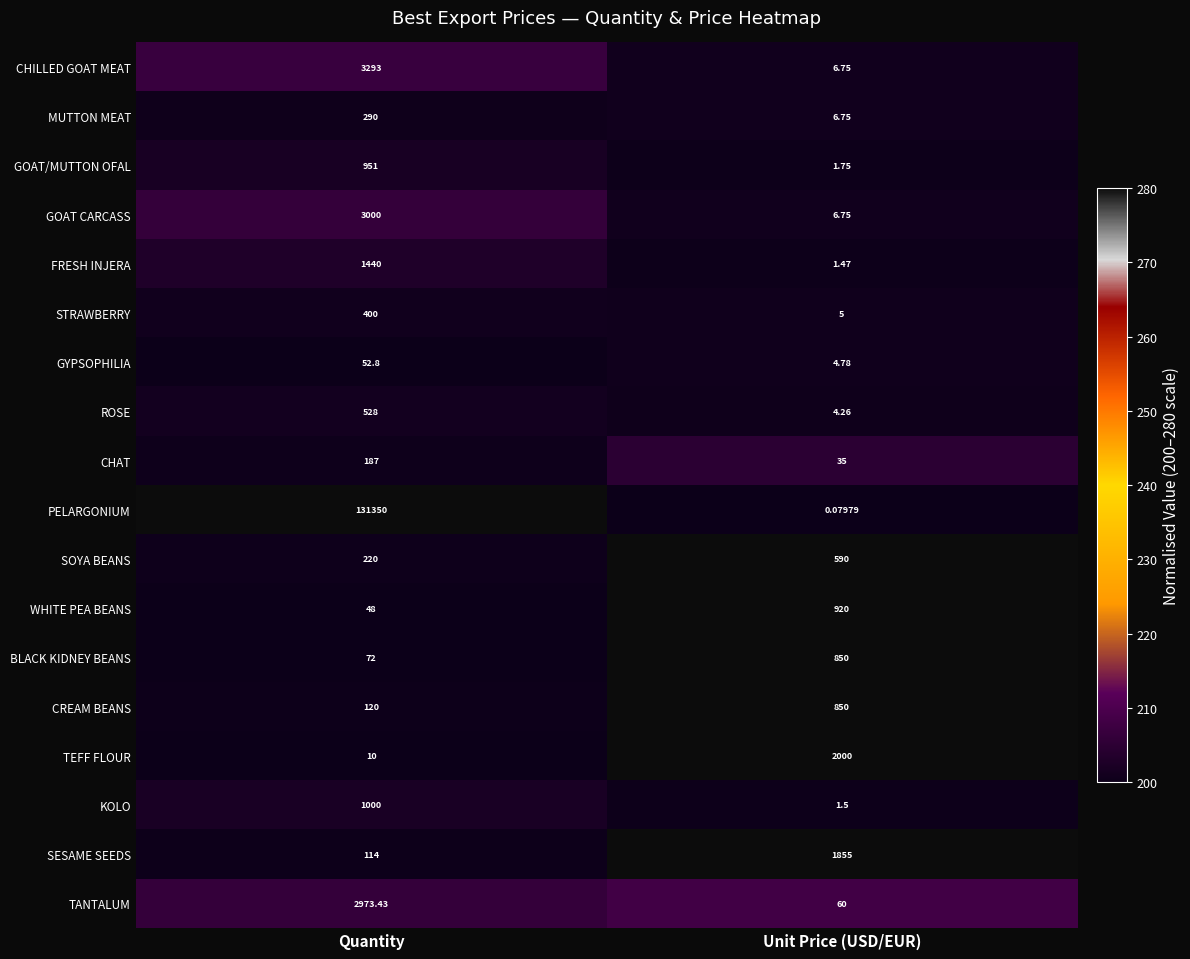

At which category does the chart reach its minimum across all series?

Unit Price (USD/EUR)